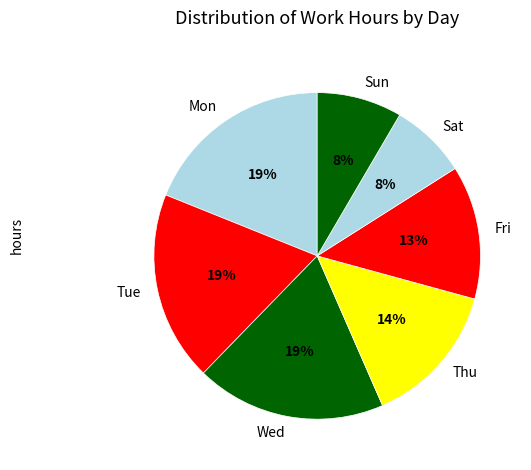

Is there any slice that represents more than half of the pie?

No